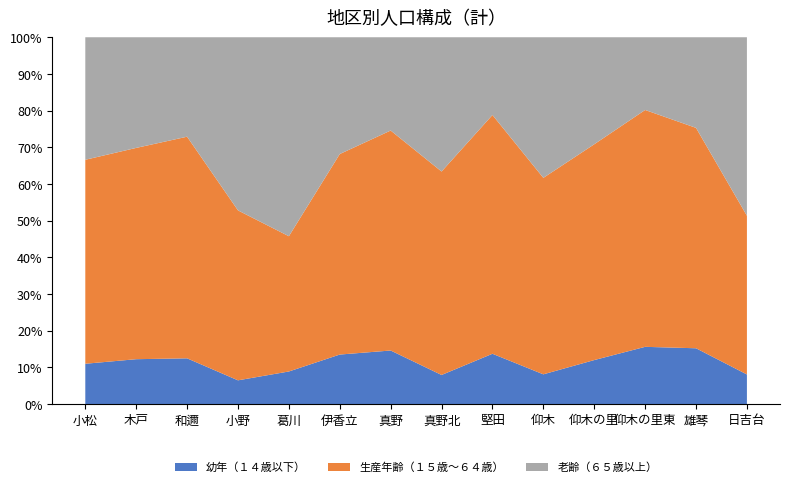

Reading right to left, extract all data points from this chart.

幼年（１４歳以下）: 299	932	1376	557	167	2325	510	1111	357	21	288	1079	577	464
生産年齢（１５歳～６４歳）: 1599	3677	5689	2728	1101	11023	3559	4558	1444	87	2056	5221	2713	2344
老齢（６５歳以上）: 1799	1512	1747	1353	788	3590	2349	1933	841	128	2095	2343	1421	1408